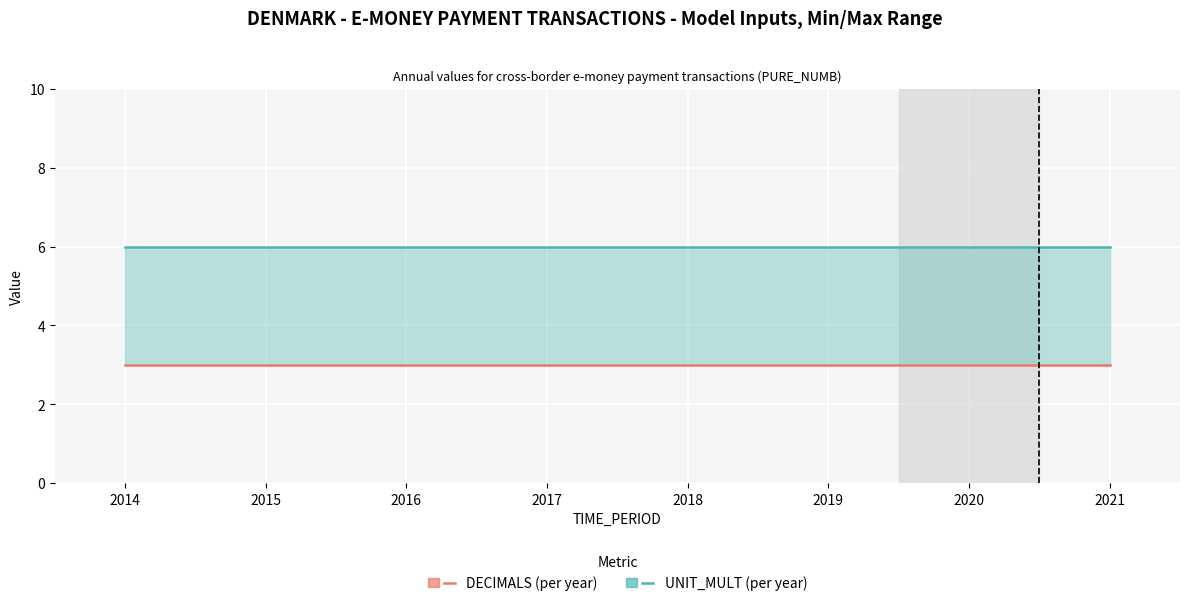

Is it true that UNIT_MULT (per year) equals 6 at 2014?

True